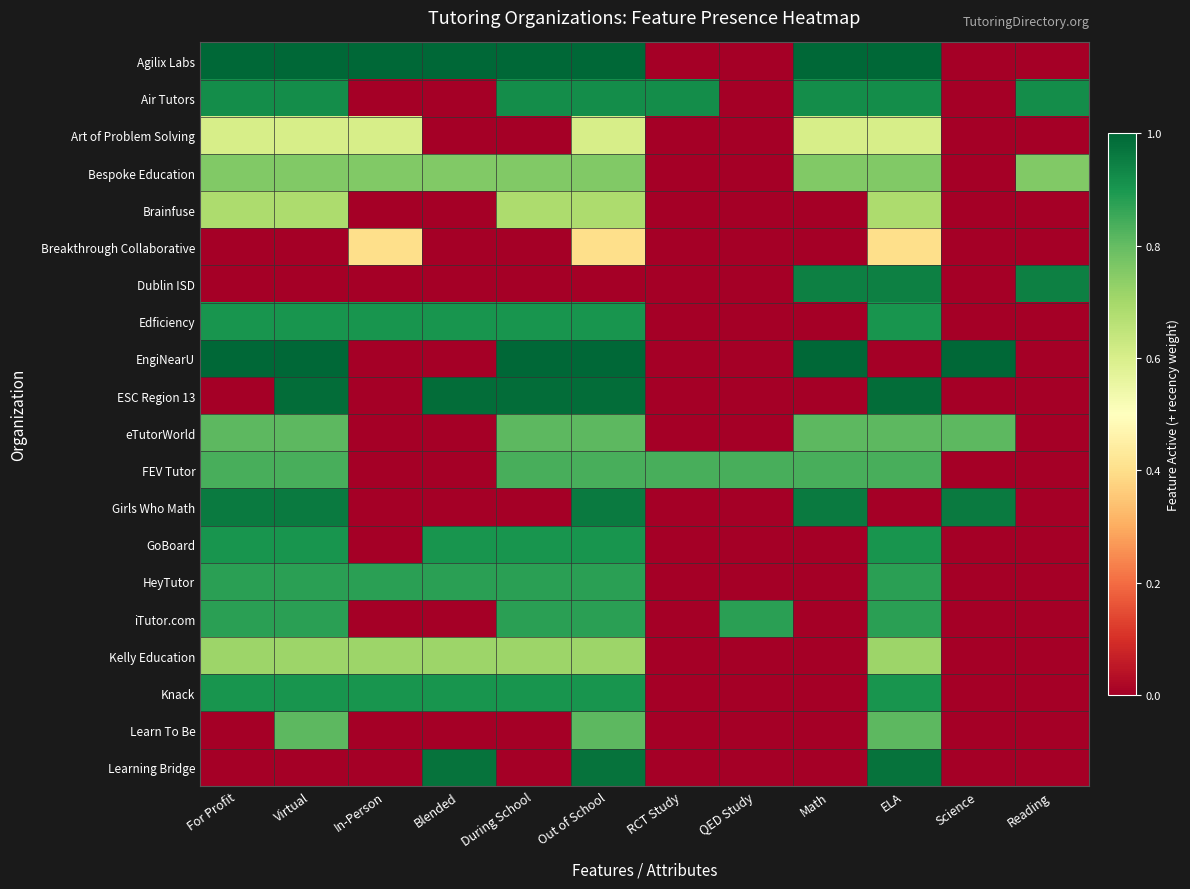

Between Blended and Out of School, which series saw the biggest shift?

EngiNearU